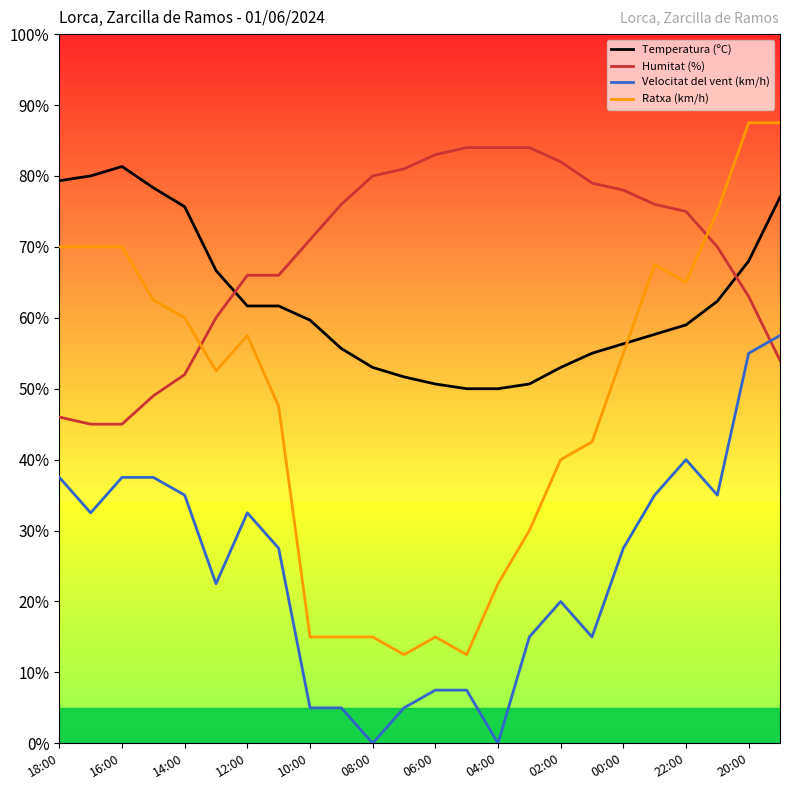

True or false: Humitat (%) and Velocitat del vent (km/h) intersect in this chart.

True